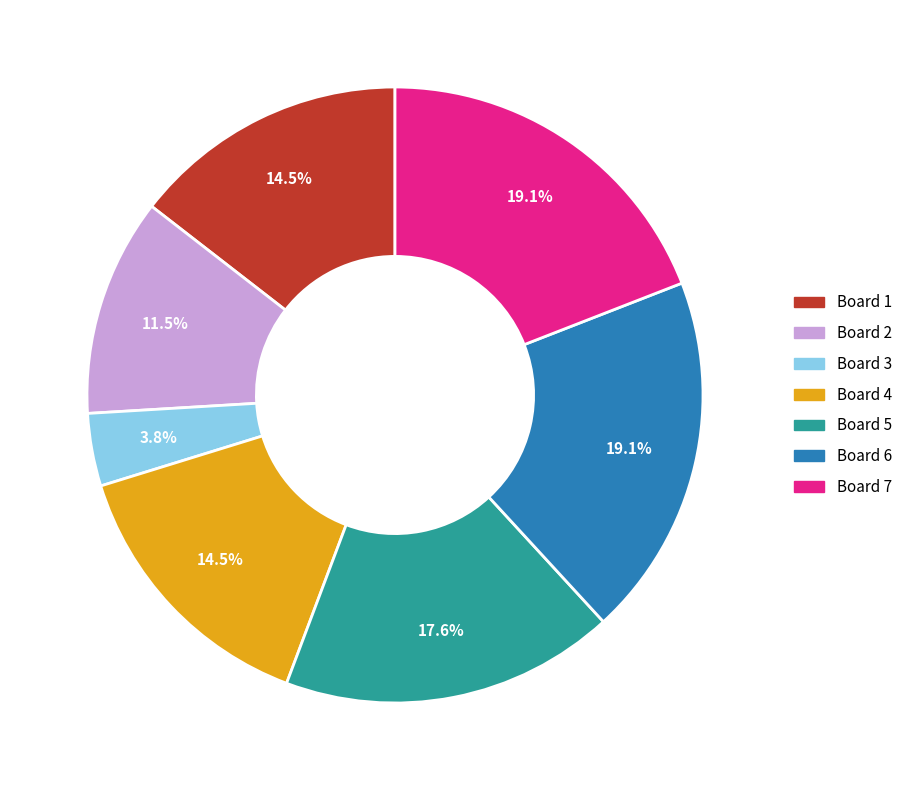

Approximately how many times larger is the value at Board 1 compared to Board 6?

0.8